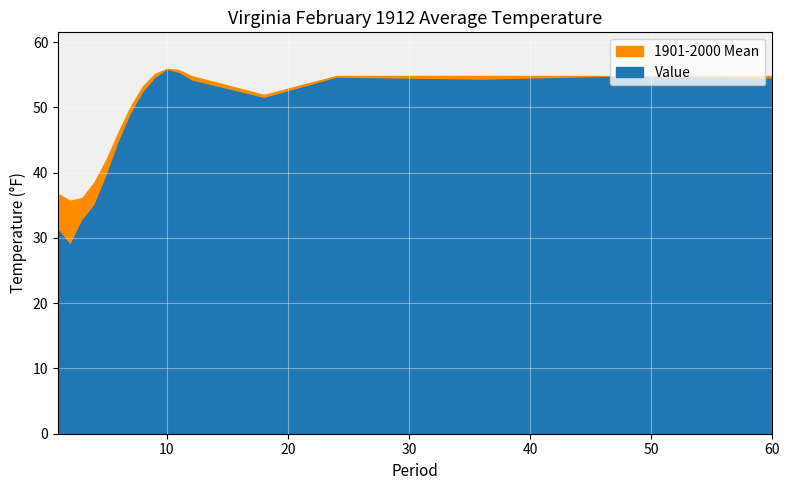

What is the difference between the highest and lowest values at 4?

3.5